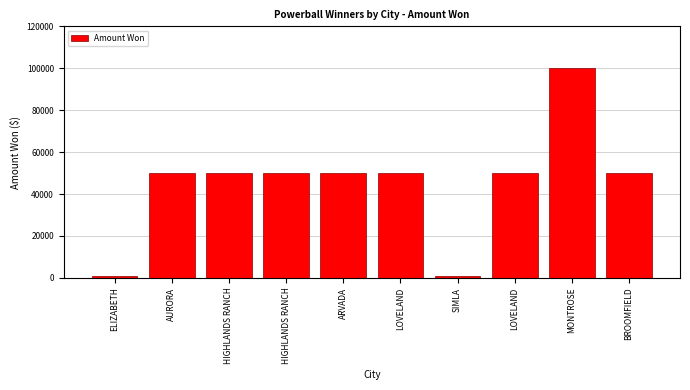

Rank the categories by value from lowest to highest.

ELIZABETH, SIMLA, AURORA, HIGHLANDS RANCH, HIGHLANDS RANCH, ARVADA, LOVELAND, LOVELAND, BROOMFIELD, MONTROSE